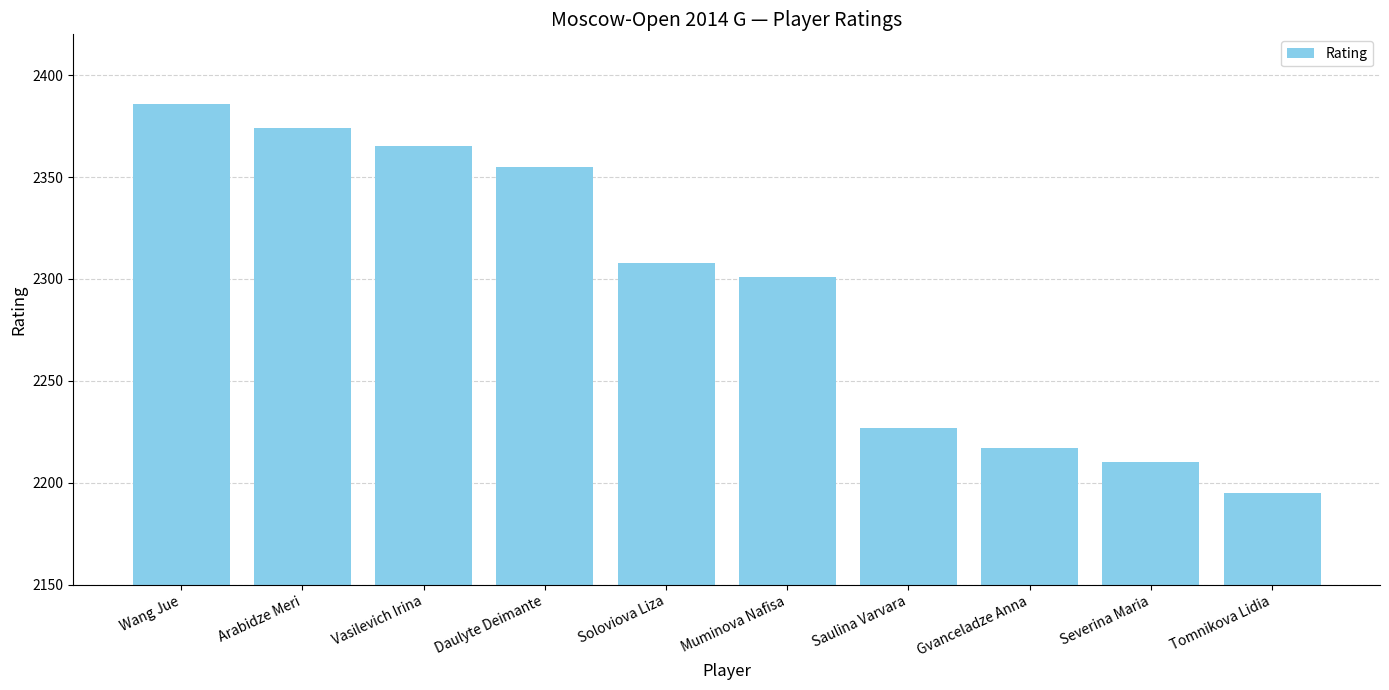

What is the difference between the maximum and second lowest values?

176